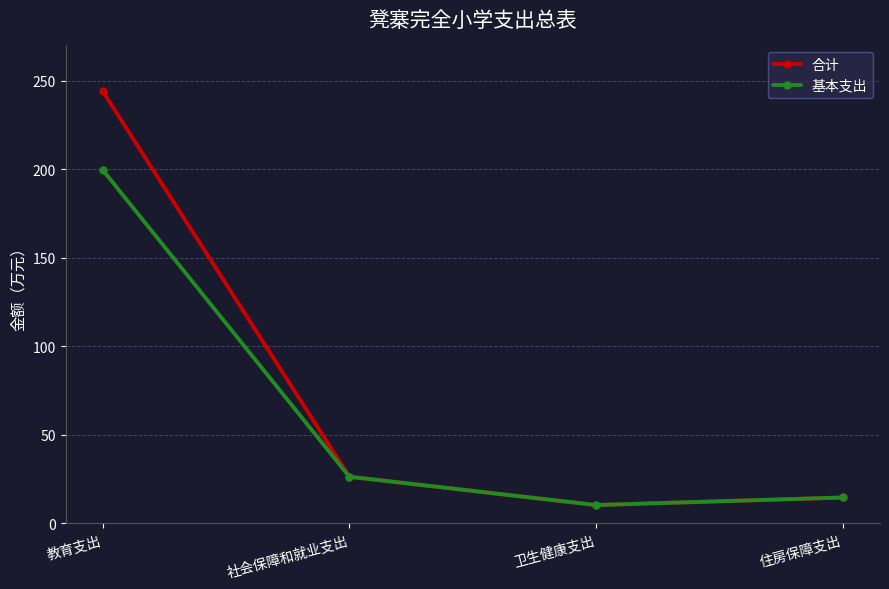

At how many categories does at least one series exceed 121?

1